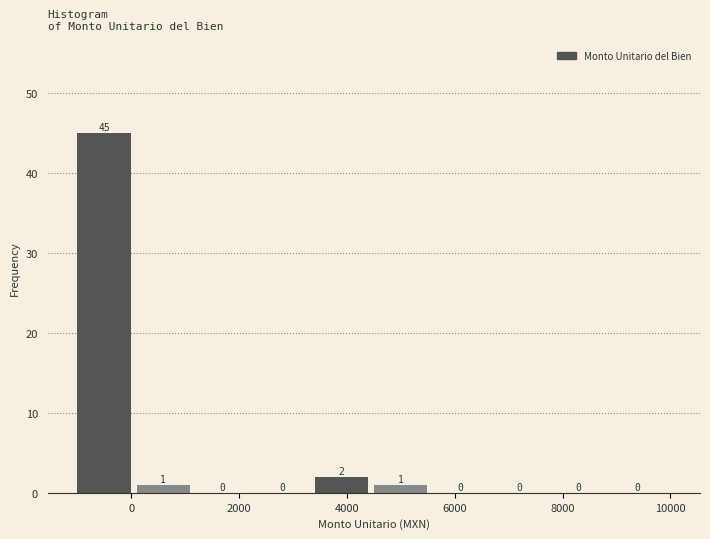

Reading left to right, transcribe this chart: for each bar, give the range it covers on the x-axis and its height. The bar edges are not printed on the chart, so give them approximately, as read against the axis.

-1000 to 100: 45
100 to 1200: 1
1200 to 2300: 0
2300 to 3400: 0
3400 to 4500: 2
4500 to 5600: 1
5600 to 6700: 0
6700 to 7800: 0
7800 to 8900: 0
8900 to 10000: 0